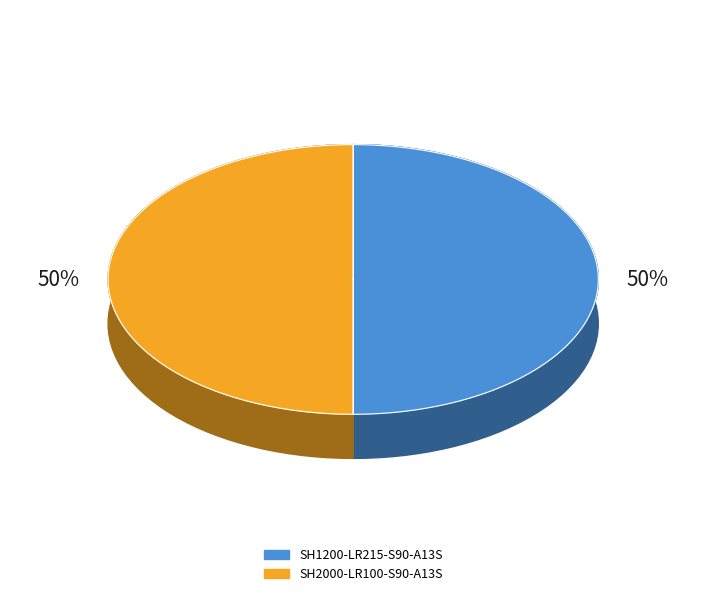

To the nearest percent, what percentage of the pie is SH1200-LR215-S90-A13S?

50%